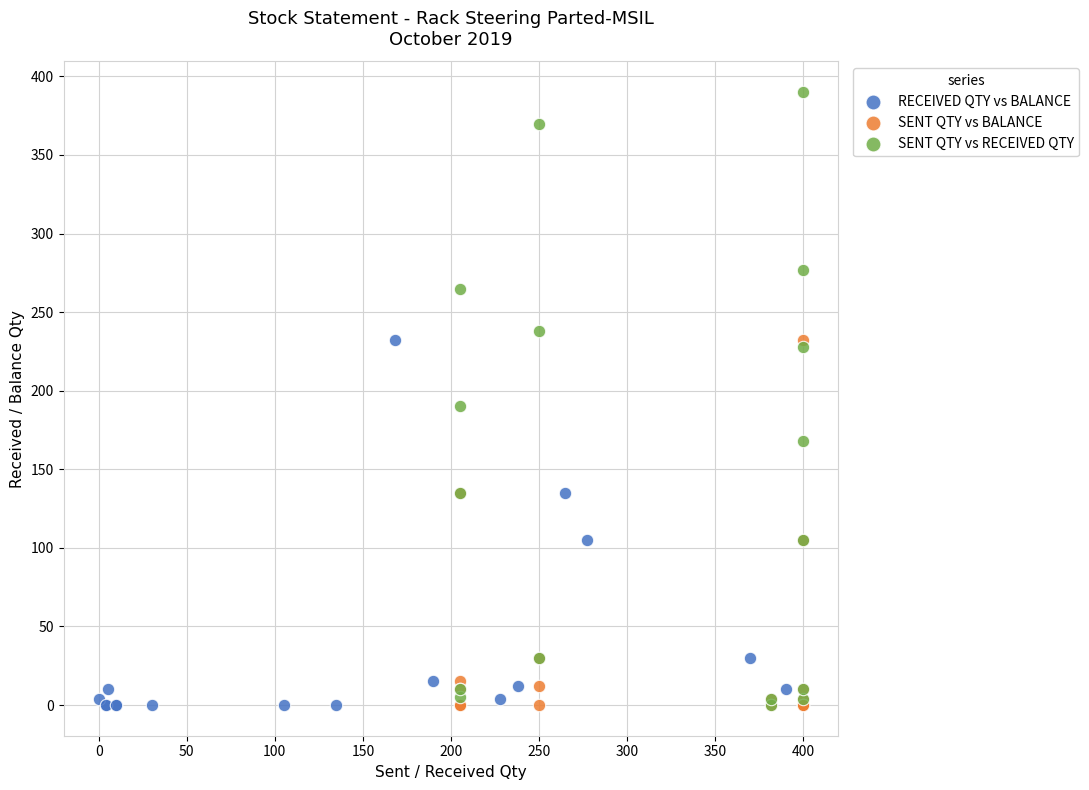

Which series has the widest spread of Y values?

SENT QTY vs RECEIVED QTY